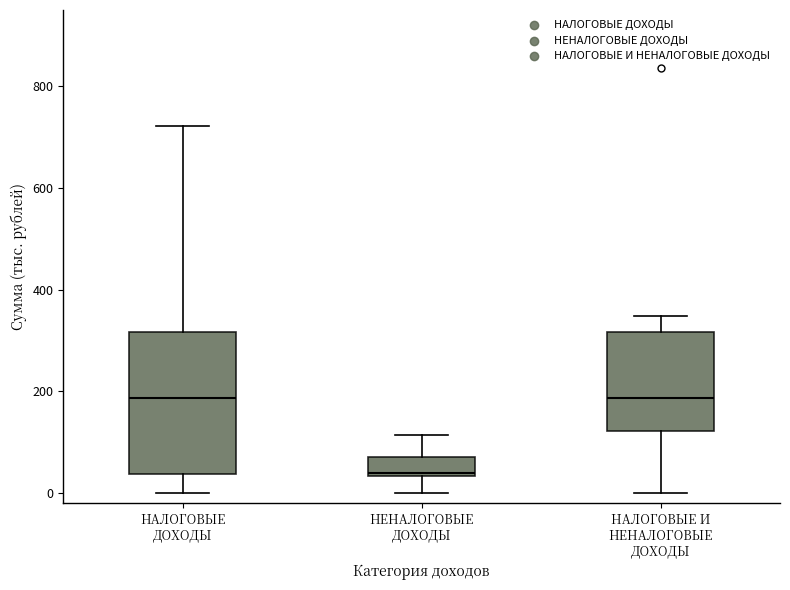

Which box is the tallest, from its lower edge to its upper edge?

НАЛОГОВЫЕ ДОХОДЫ